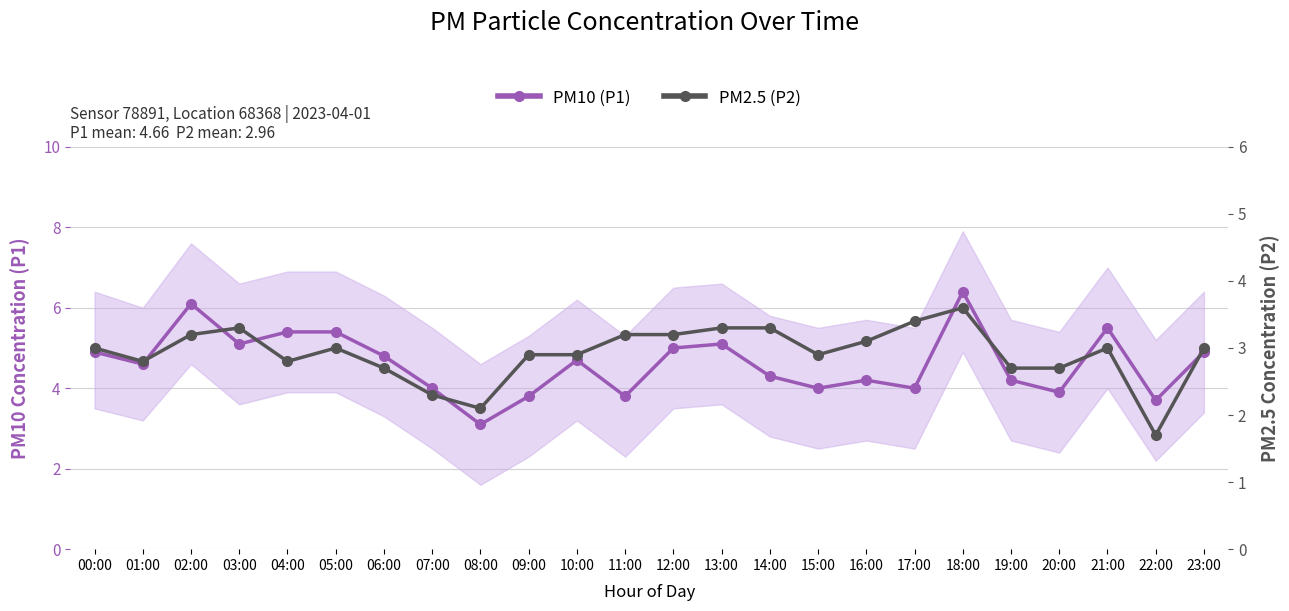

Which series has the largest total across all categories?

PM10 (P1)